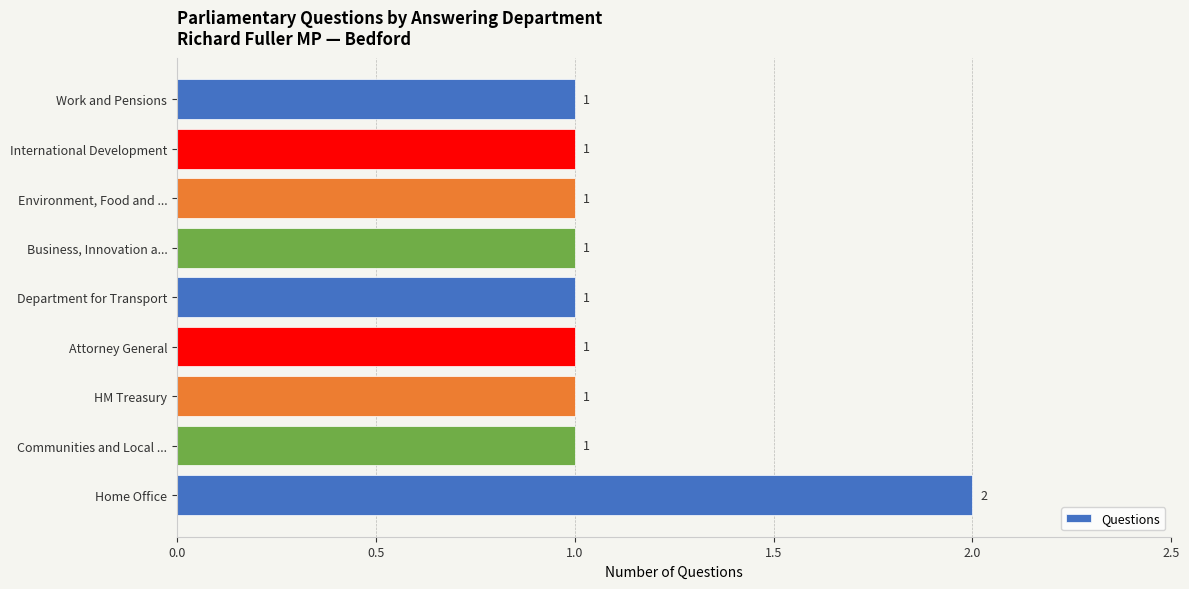

Reading bottom to top, extract all data points from this chart.

2	1	1	1	1	1	1	1	1